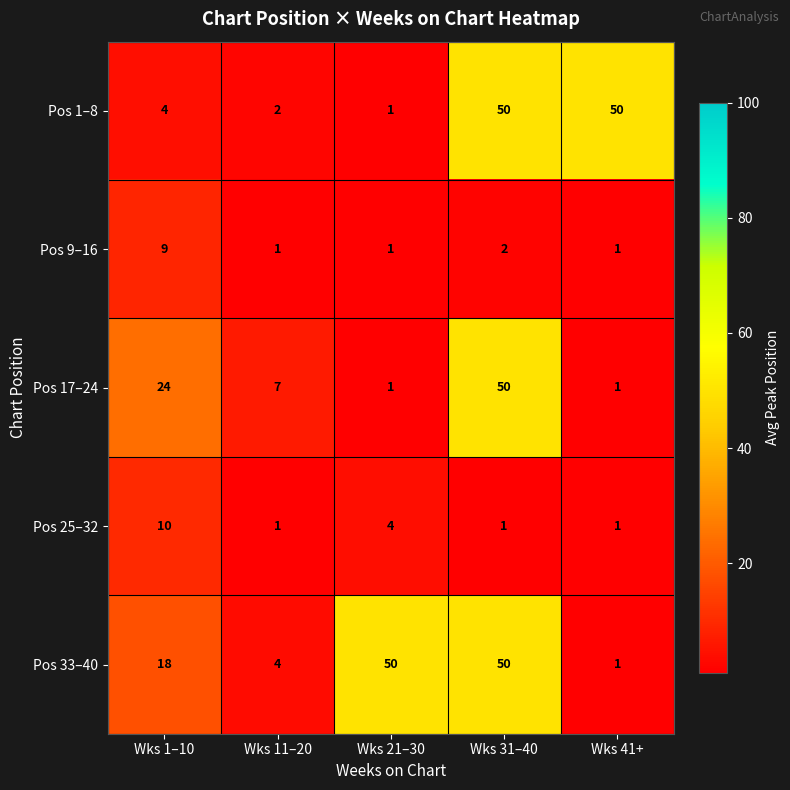

What is the difference between the maximum and second lowest values in the Pos 9–16 series?

8